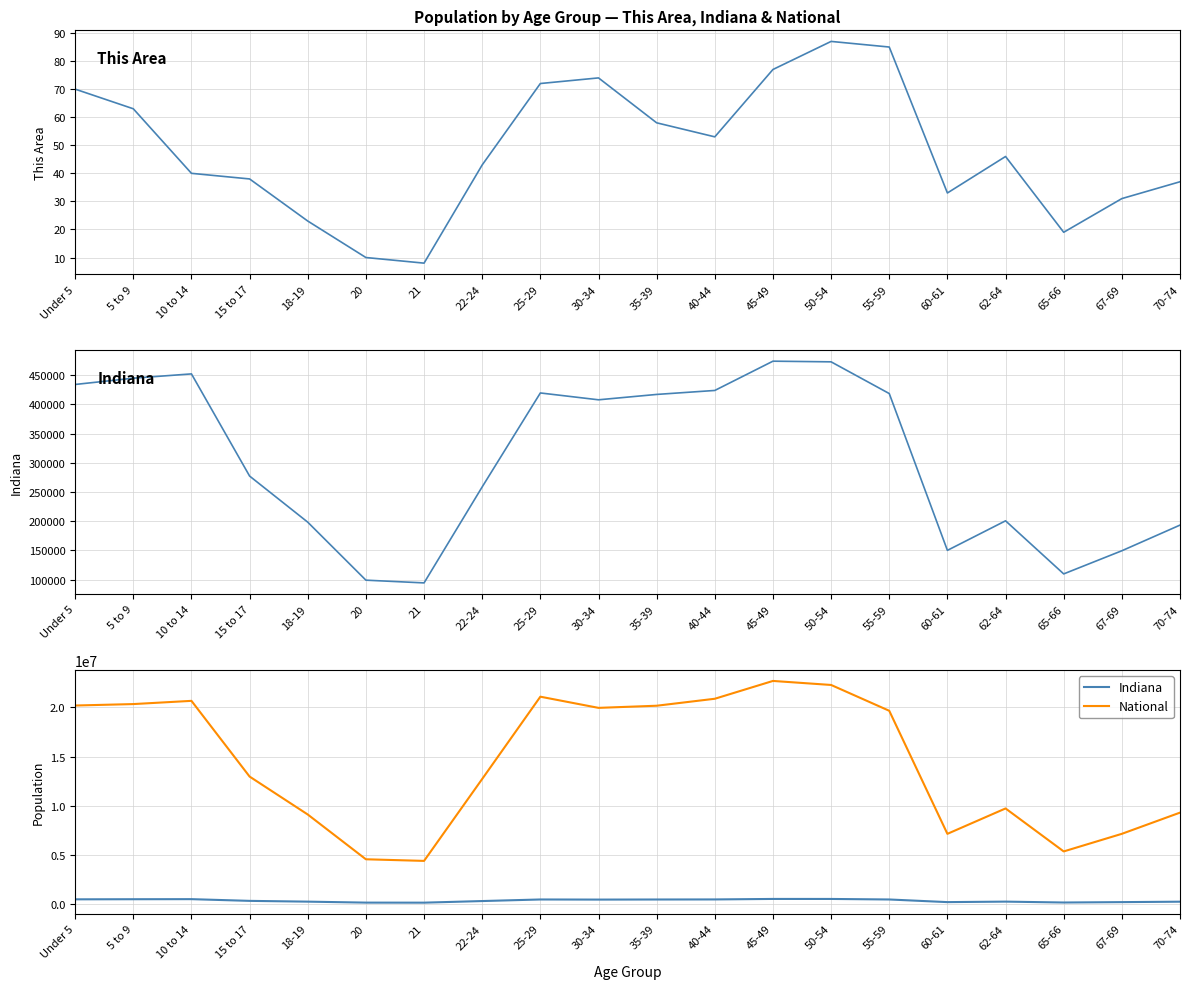

At which category does the chart reach its minimum across all series?

21